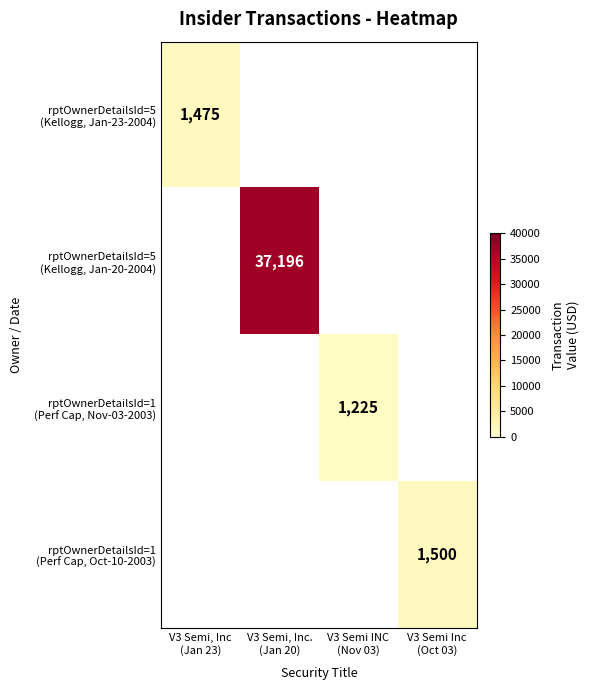

What is the spread (max minus min) of values at V3 Semi, Inc
(Jan 23)?

1475